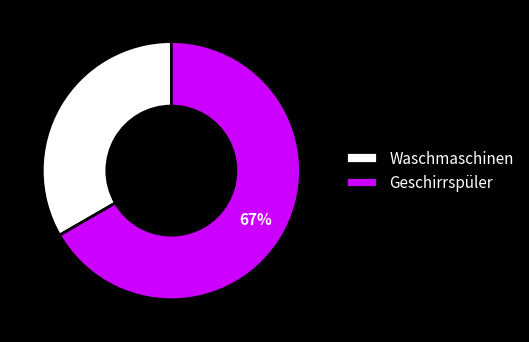

Is it true that Geschirrspüler is 75% of the pie?

False